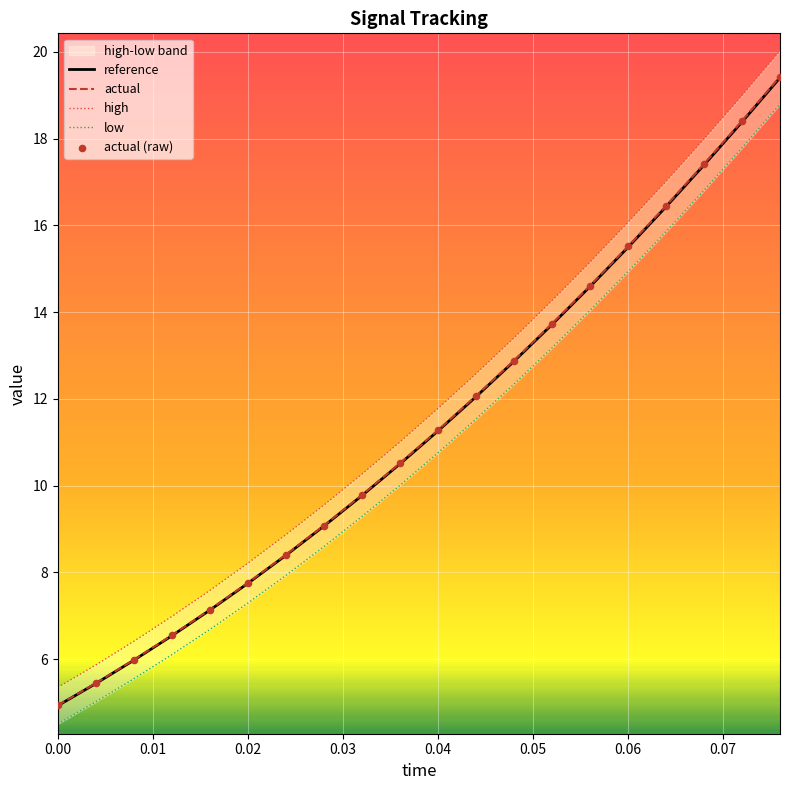

What is the minimum value for reference?

4.9